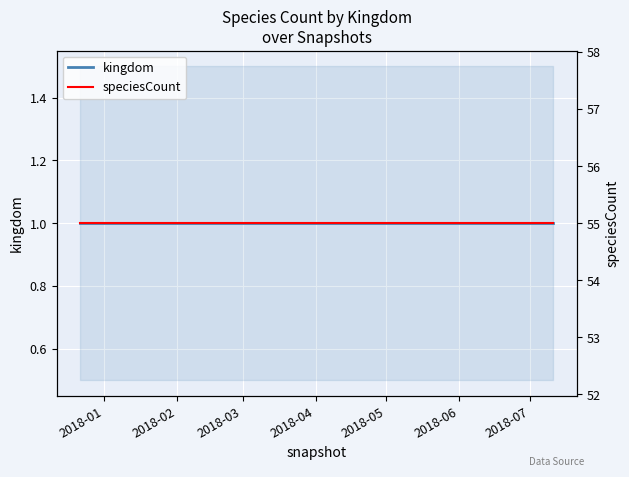

At which category is the sum across all series the highest?

2018-01